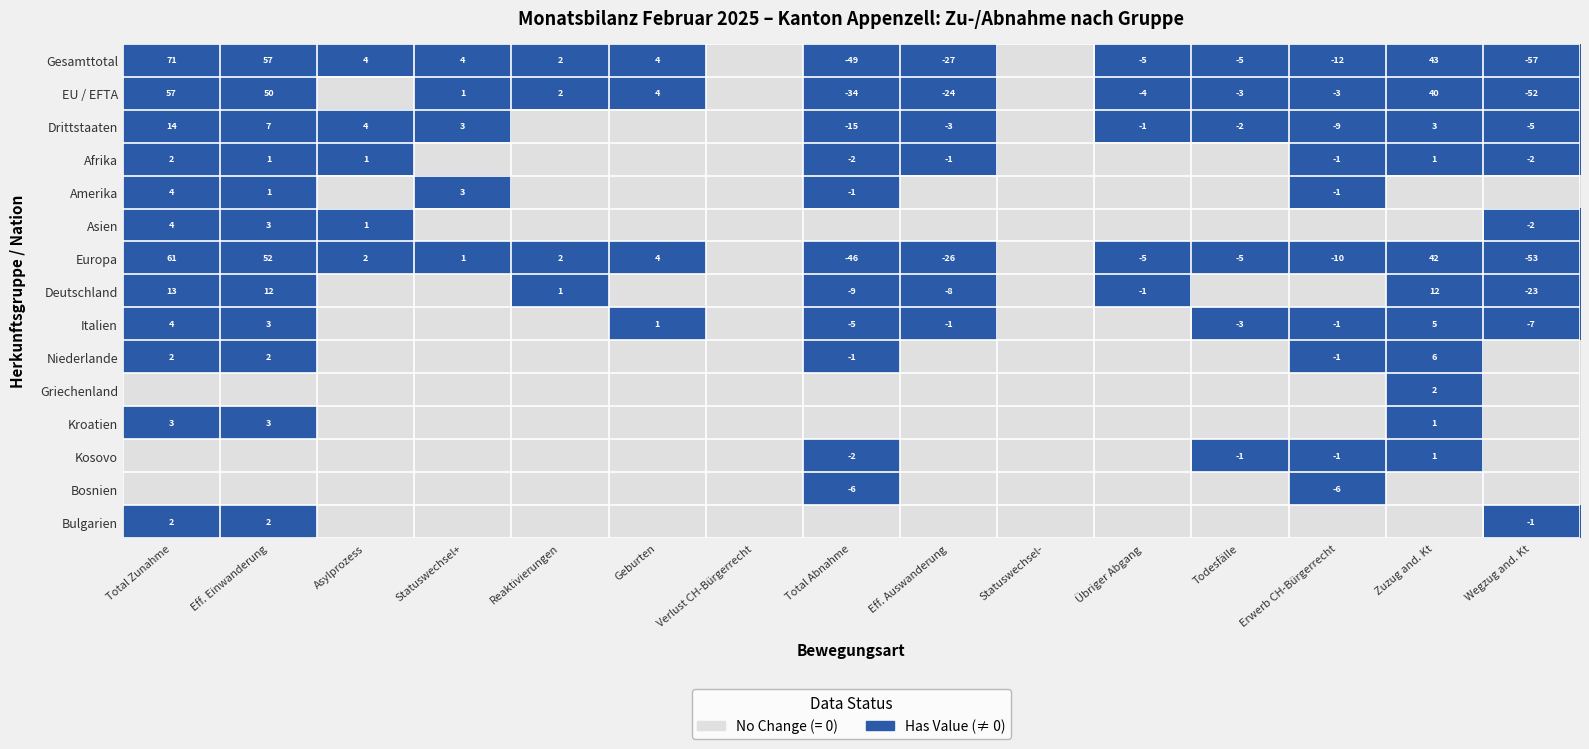

What is the sum of the Gesamttotal values at Eff. Einwanderung and Statuswechsel+?

61